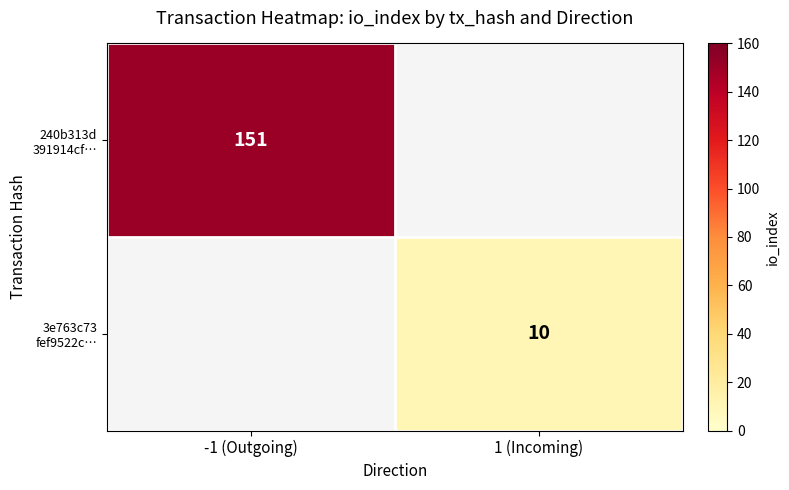

Which series has the widest spread of values?

240b313d 391914cf…